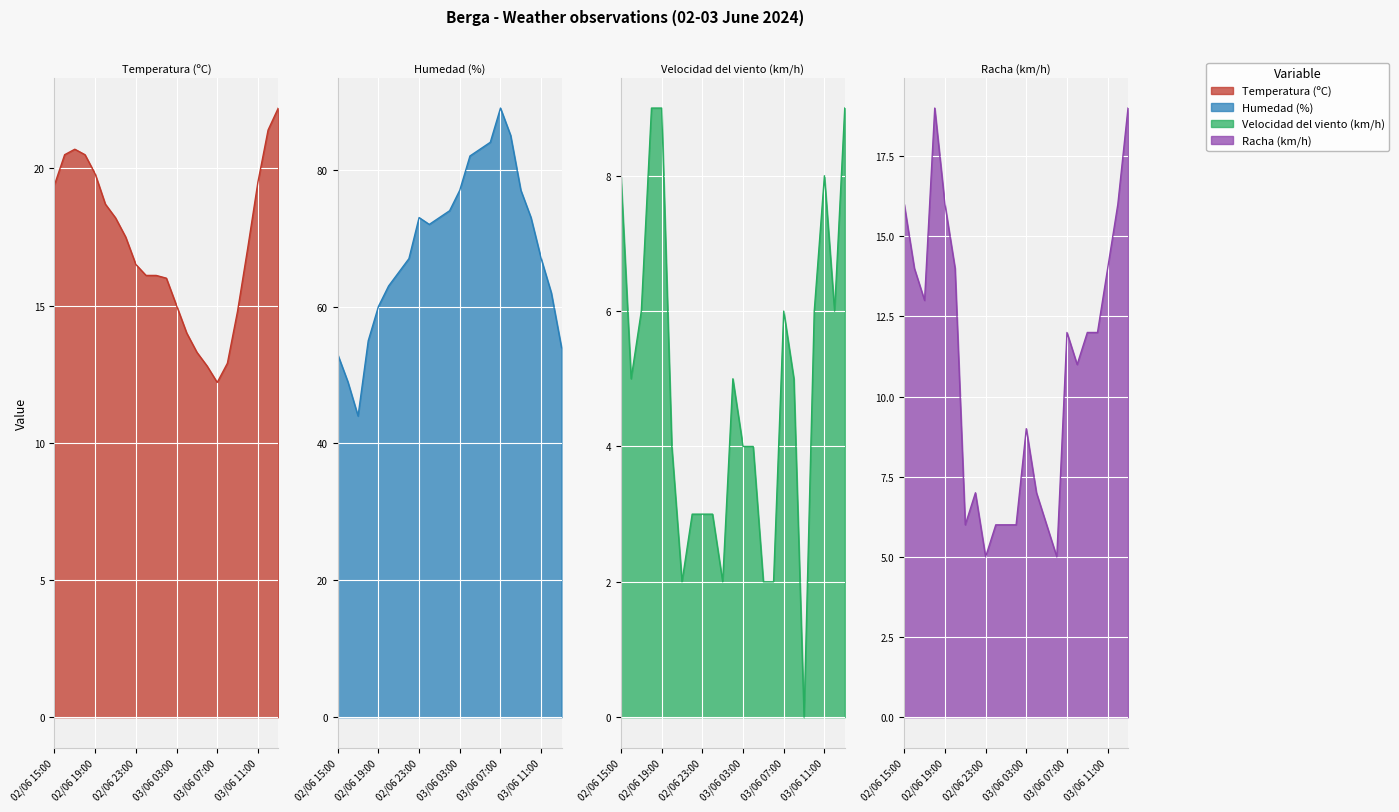

How many interior local peaks does the Humedad (%) series have?

2